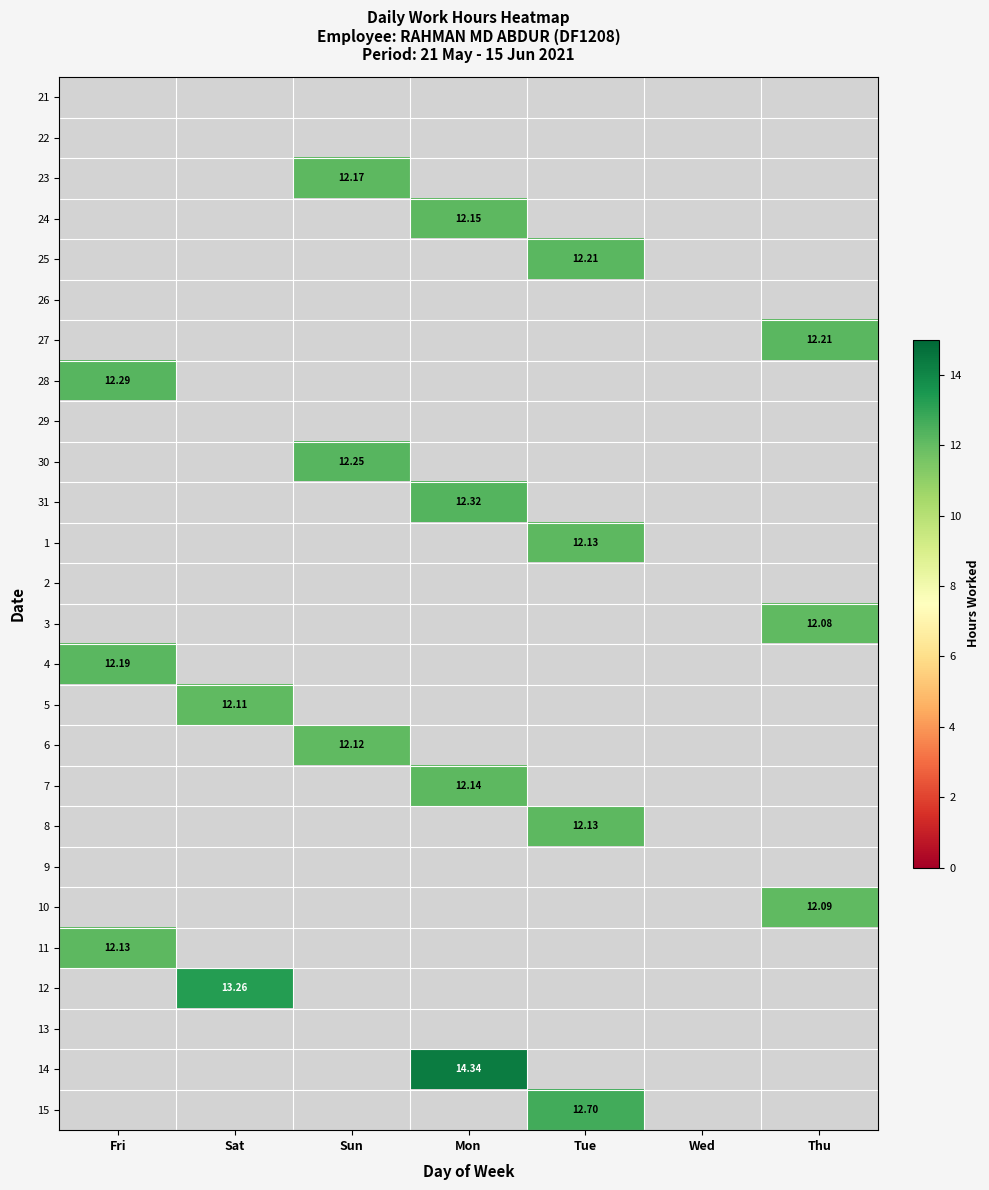

List the series in order of their peak value, highest first.

14, 12, 15, 31, 28, 30, 25, 27, 4, 23, 24, 7, 1, 8, 11, 6, 5, 10, 3, 21, 22, 26, 29, 2, 9, 13